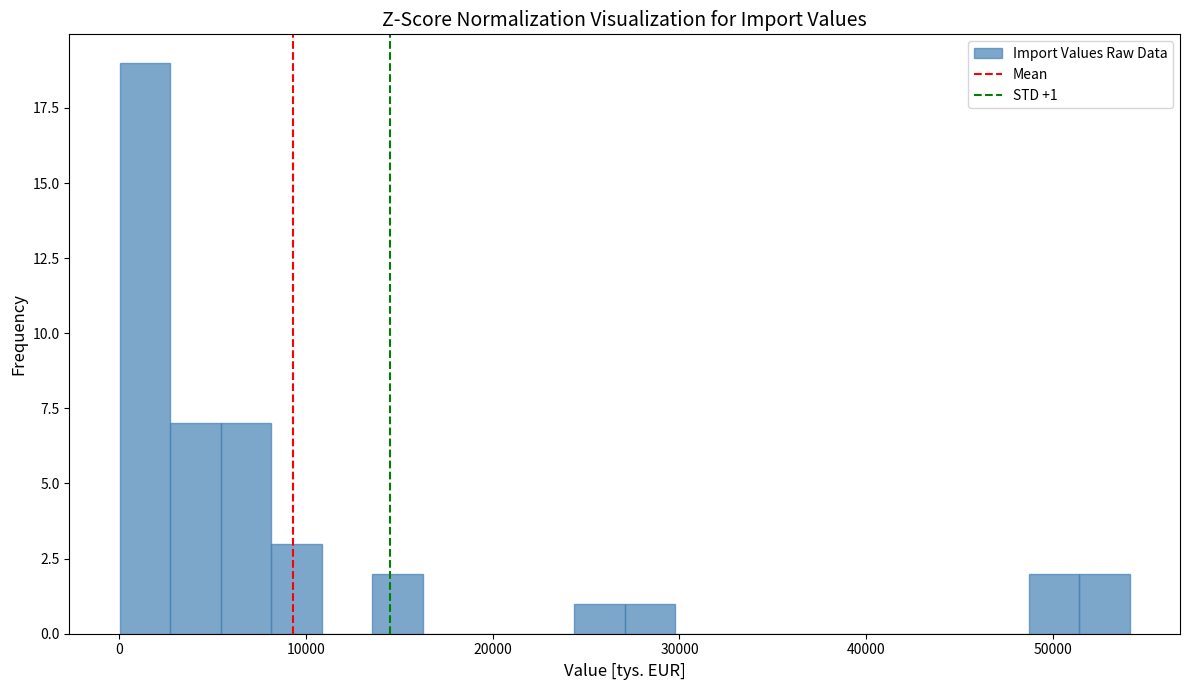

Read against the x-axis, roughly where is the centre of the tallest bar?

1000